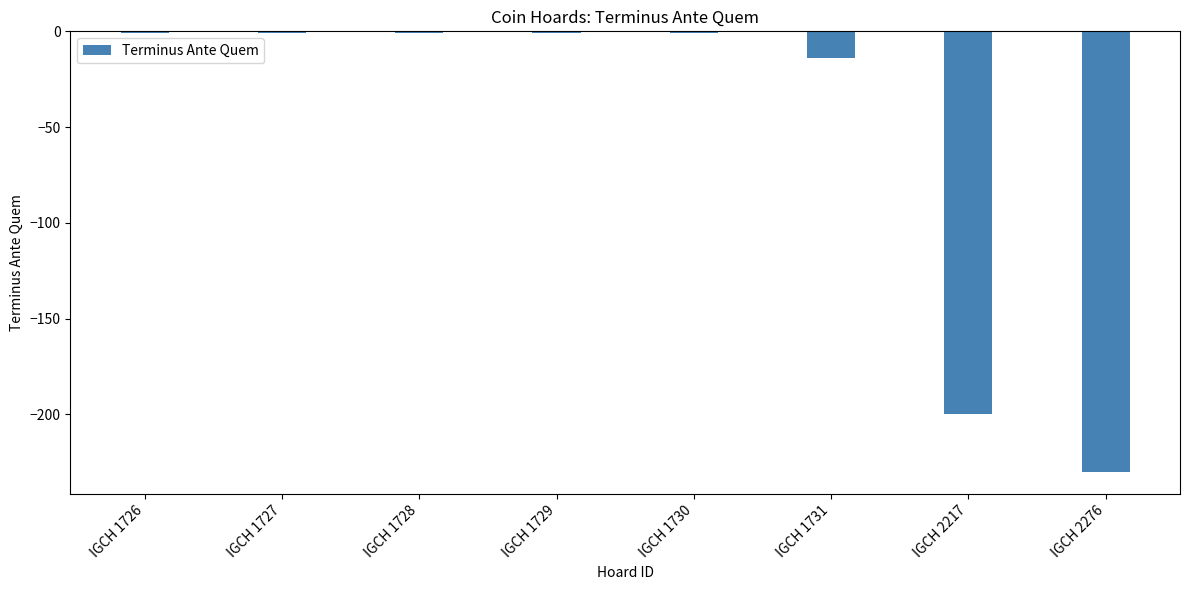

Which has a higher value, IGCH 1728 or IGCH 2217?

IGCH 1728